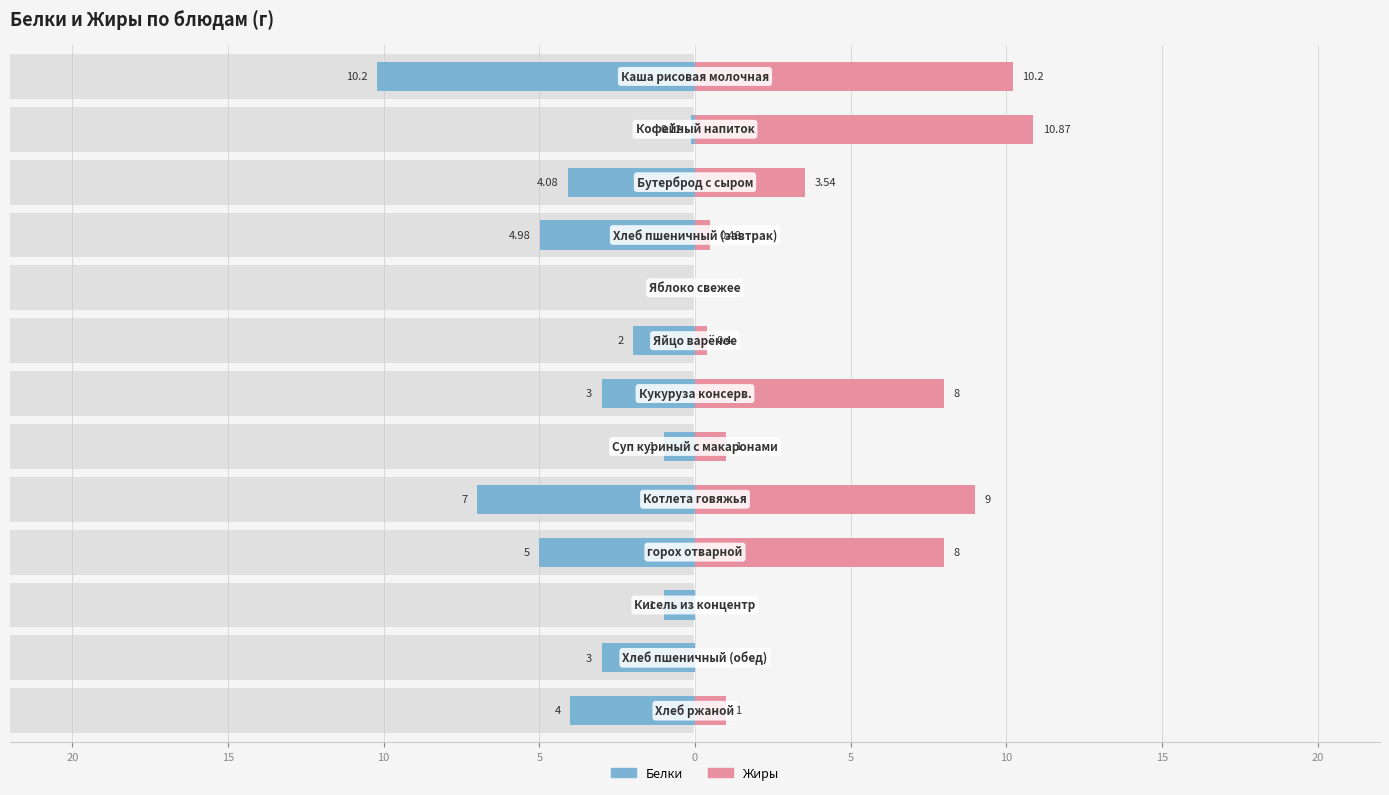

How many bars are there in total?

26